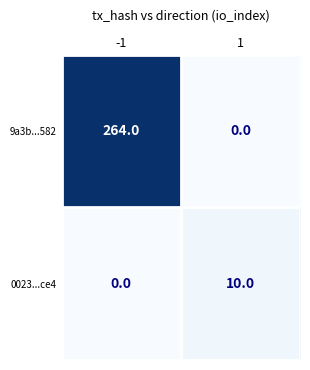

Reading left to right, what are all the values shown in this chart?

9a3b...582: -1=264	1=0
0023...ce4: -1=0	1=10